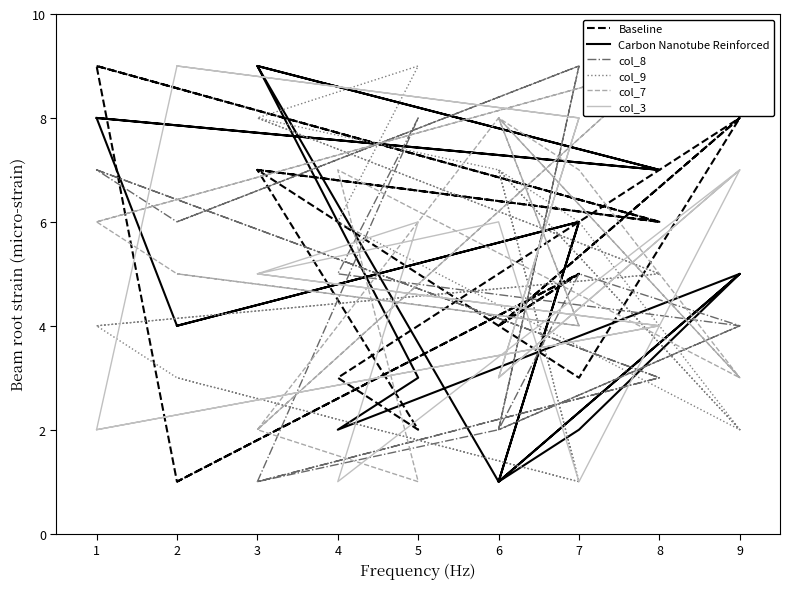

How many Carbon Nanotube Reinforced values are between 2 and 7?

11